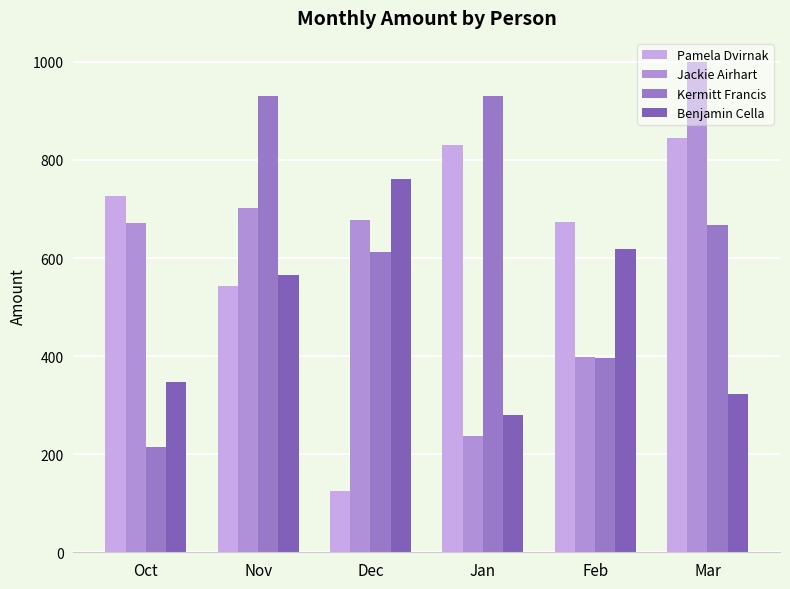

Count the number of categories in the chart.

6